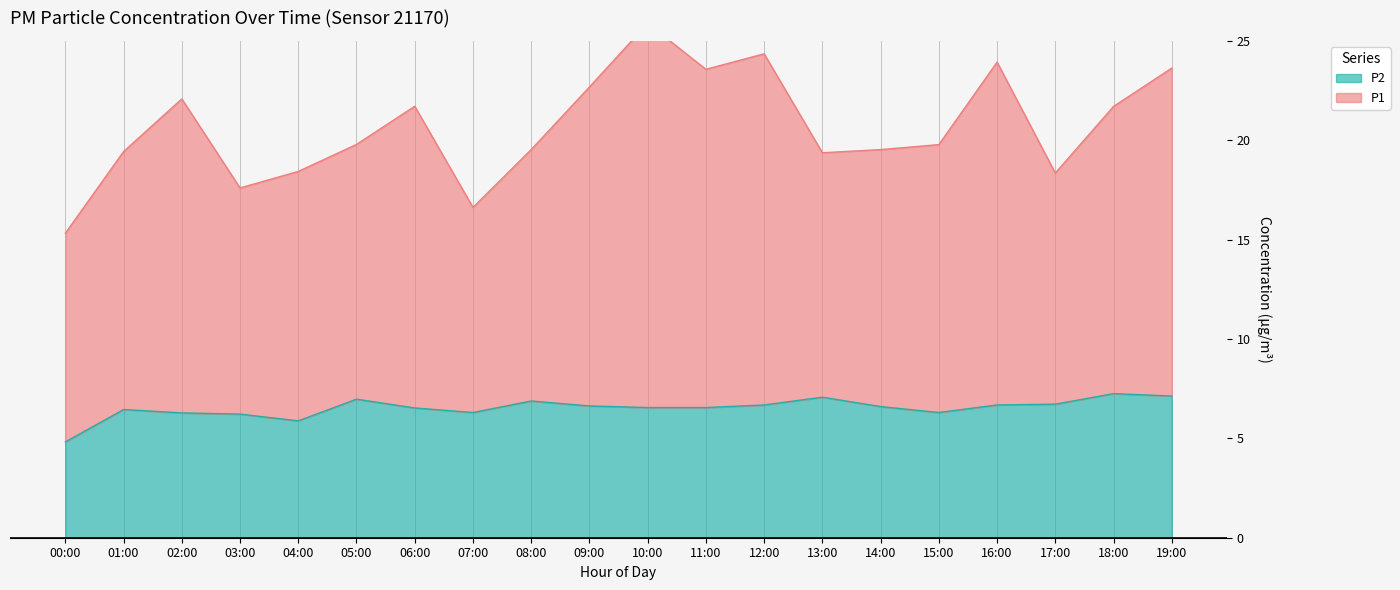

What is the minimum value shown in the chart?

4.8